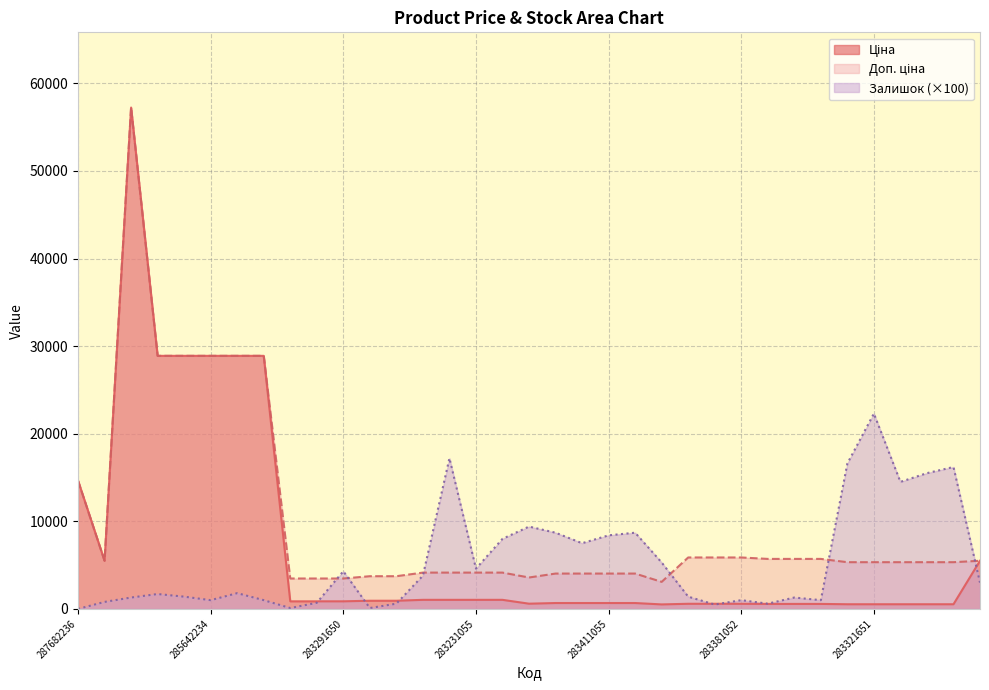

True or false: Доп. ціна has a value of 3734.2 at 283261650.

True